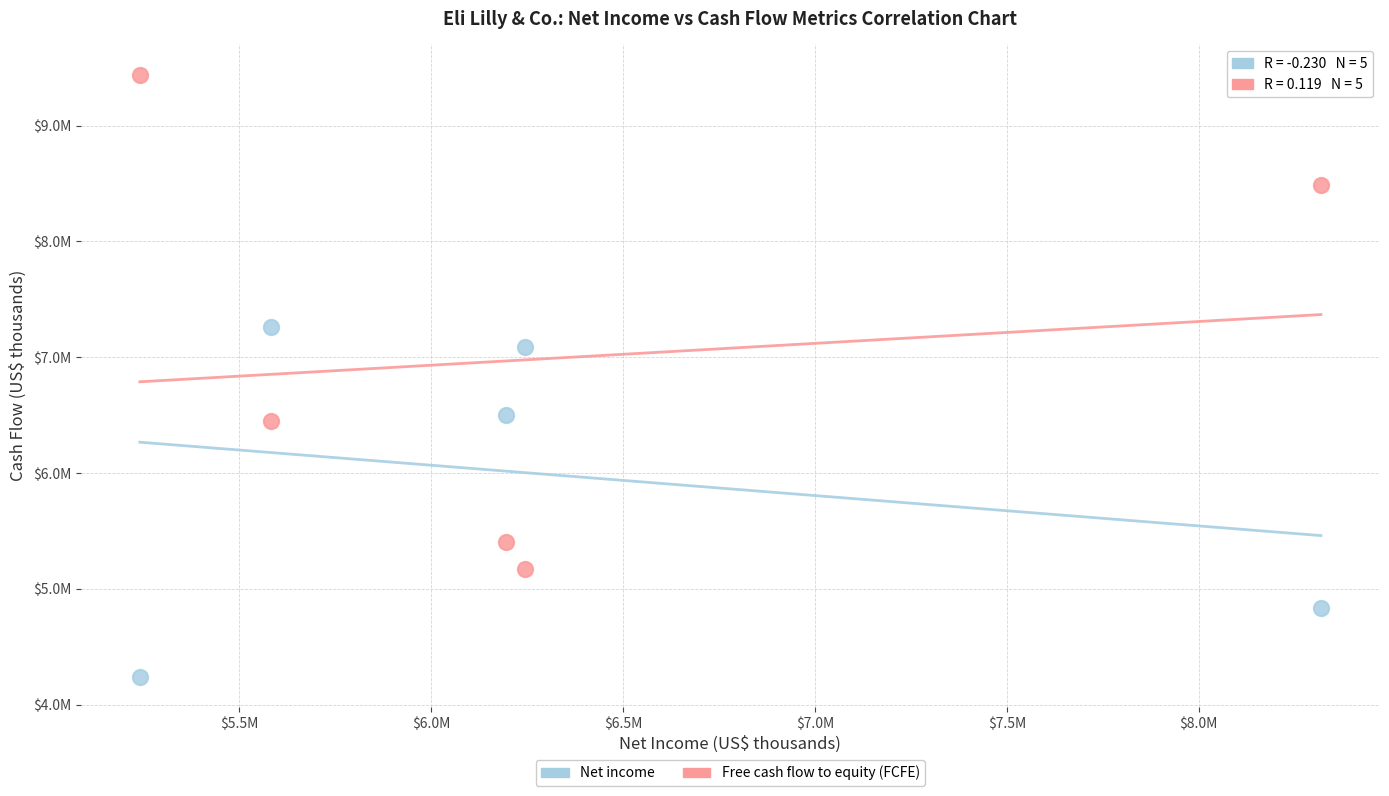

Which series has the largest Y range (max minus min)?

Free cash flow to equity (FCFE)